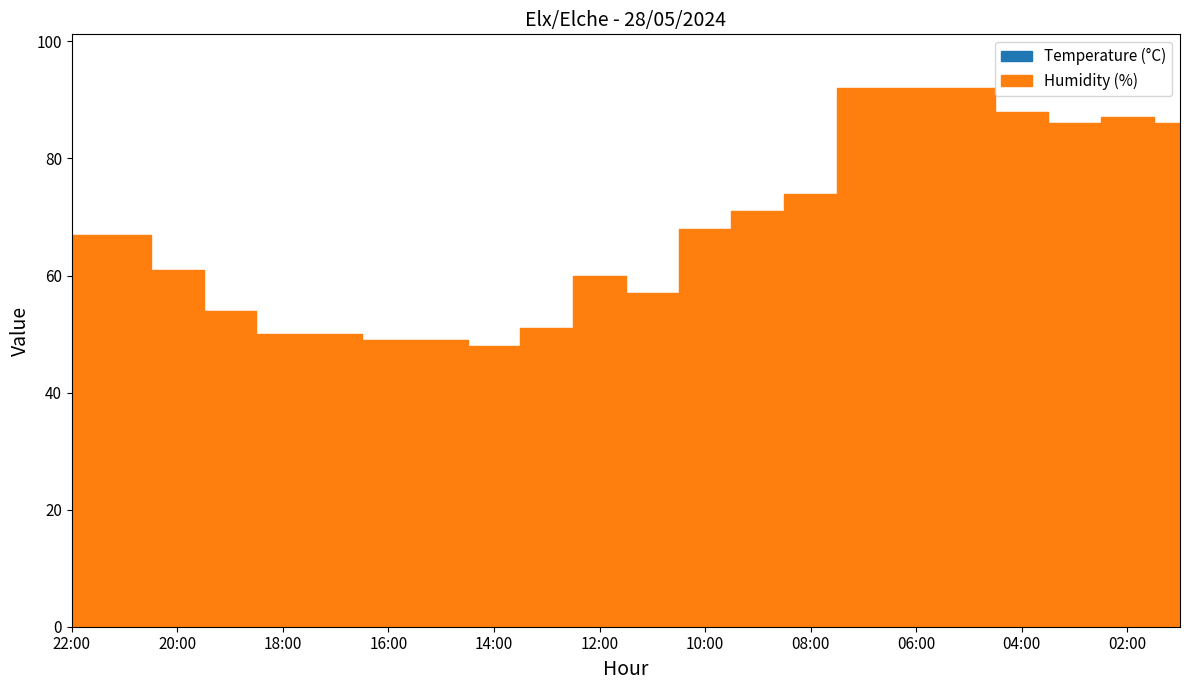

Which series changed the most between 20:00 and 19:00?

Humidity (%)